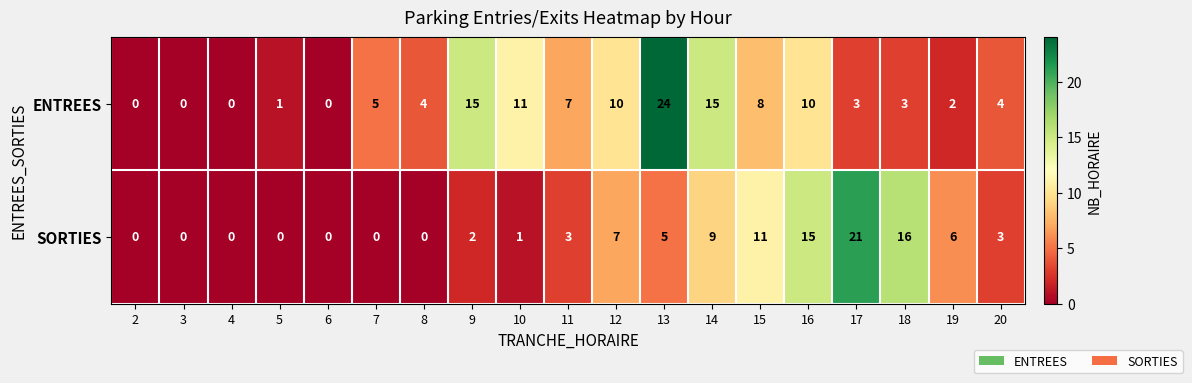

What is the sum of all ENTREES values?

122